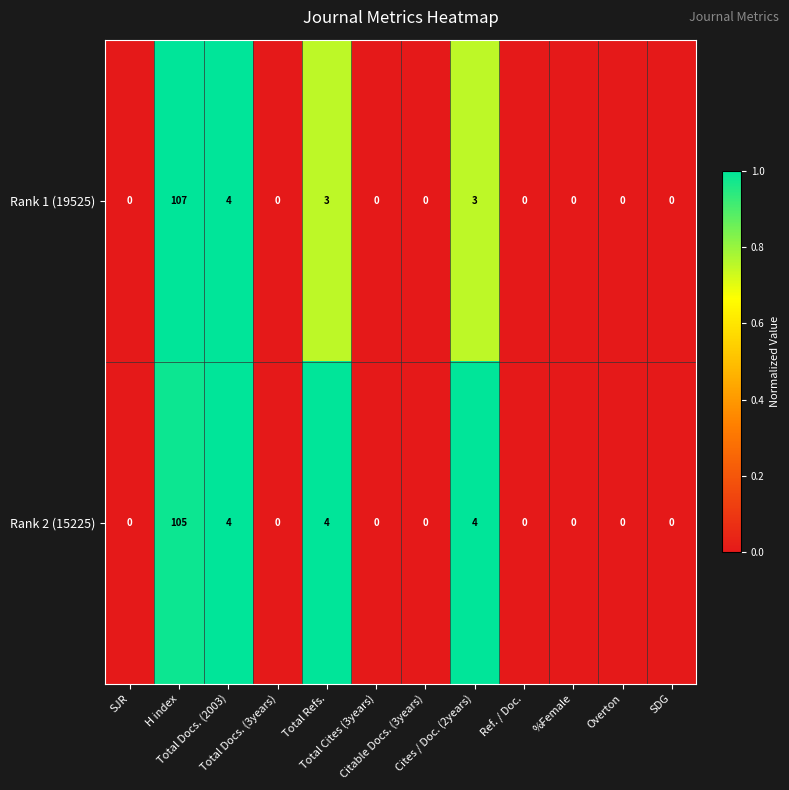

What is the sum of all Rank 2 (15225) values?

117